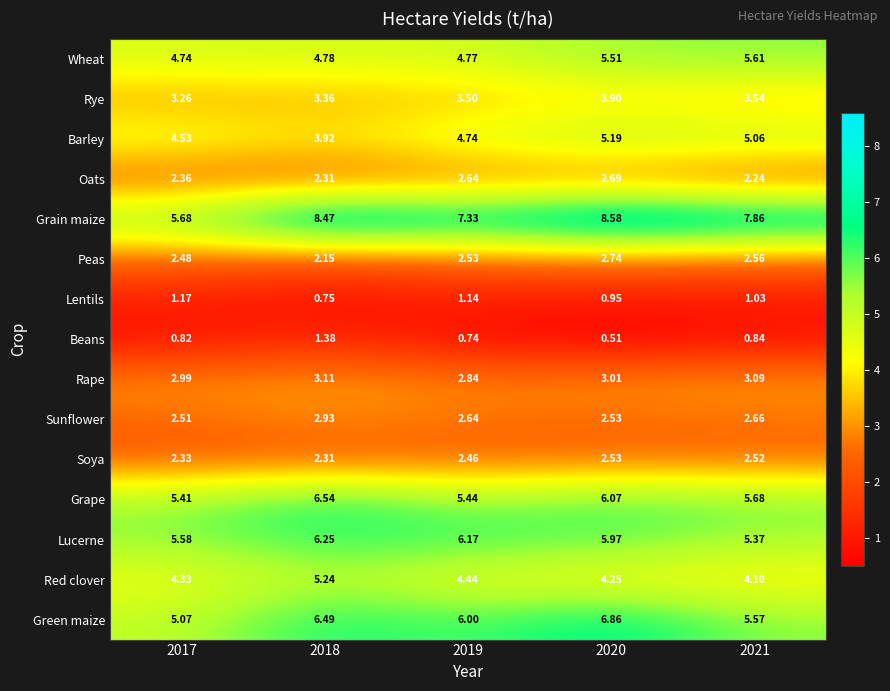

Which series changed the most between 2019 and 2020?

Grain maize